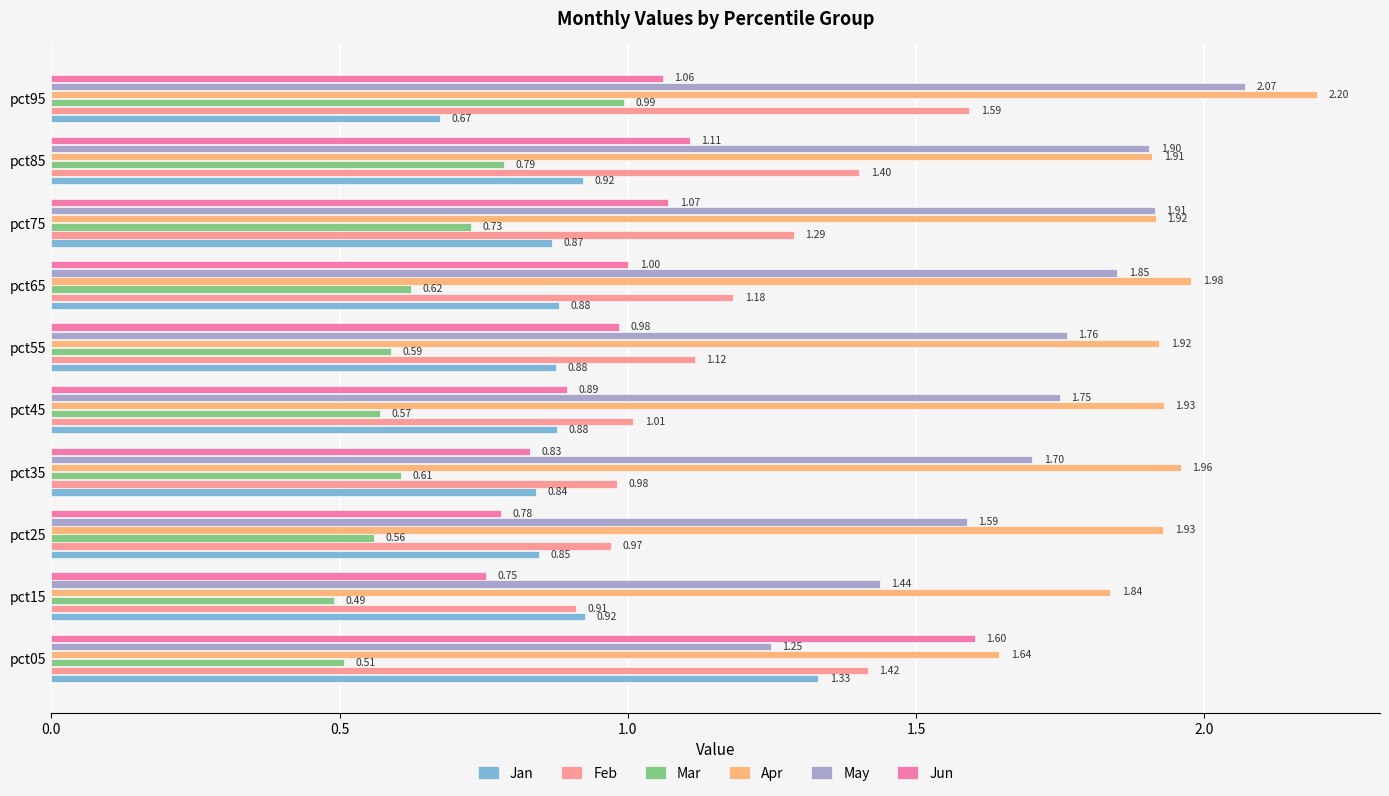

What is the spread (max minus min) of values at pct35?

1.4